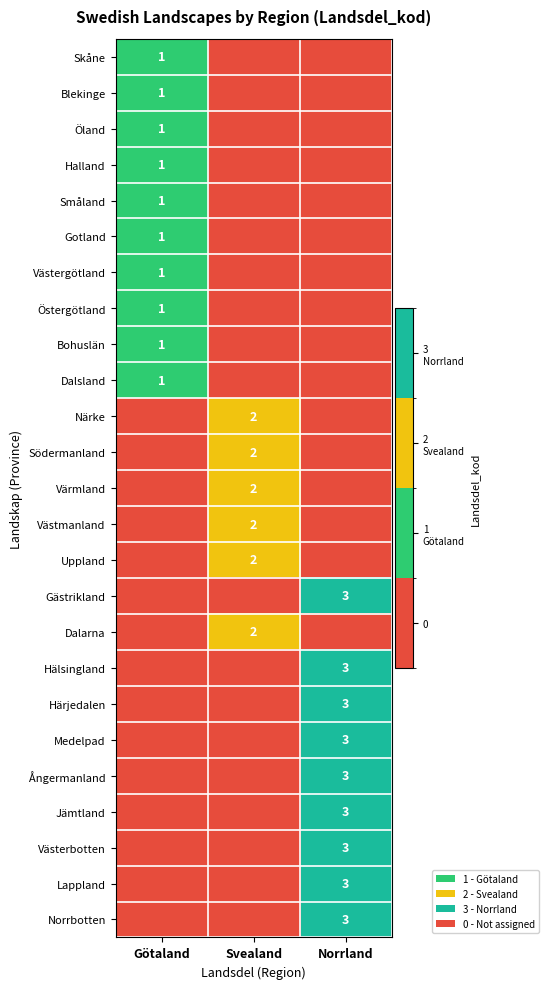

The Dalsland series shows 0 at Götaland. True or false?

False